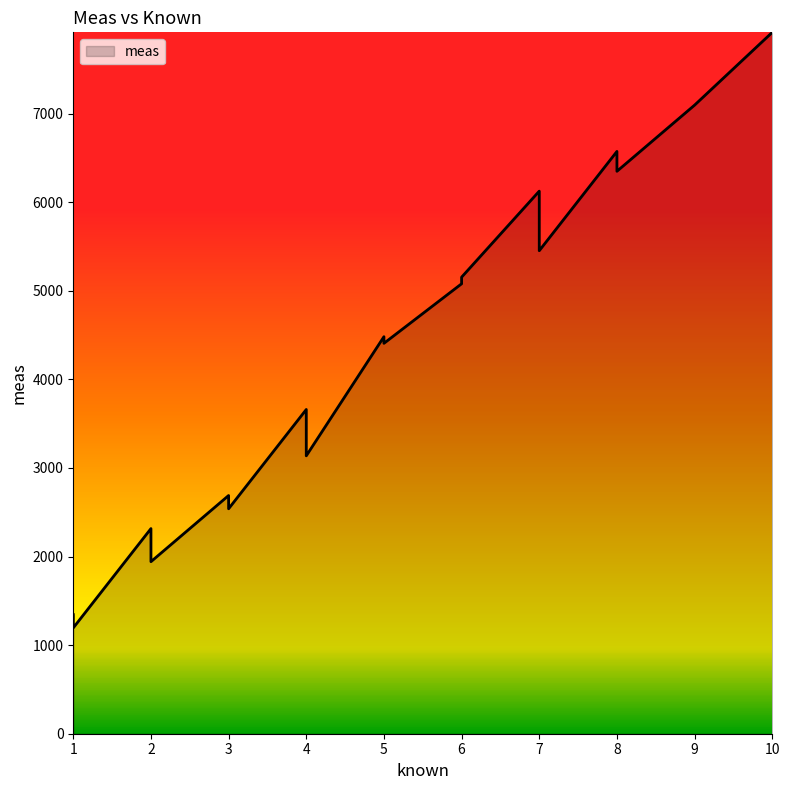

True or false: the data shows 722.0 at 1.

False